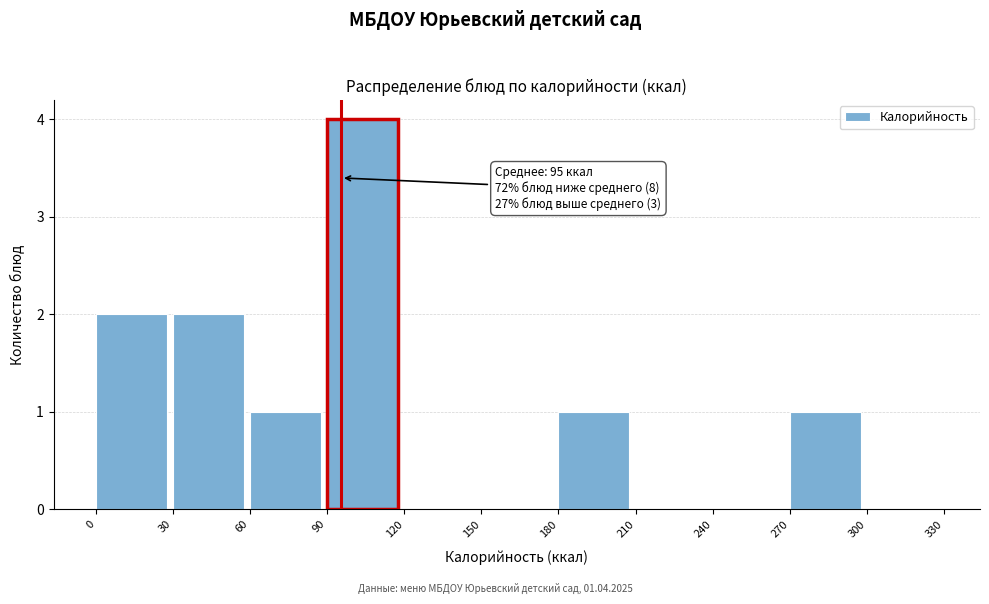

Which range on the x-axis has the tallest bar?

90 to 120